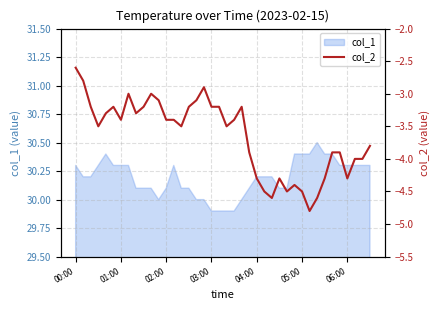

What is the minimum value for col_1?

29.9